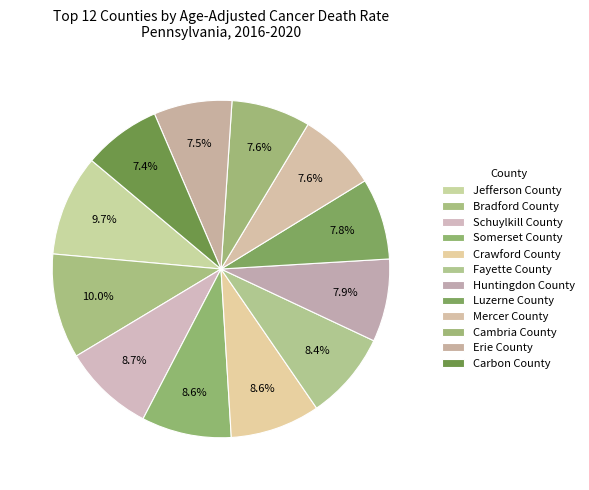

Count the number of slices in the pie.

12